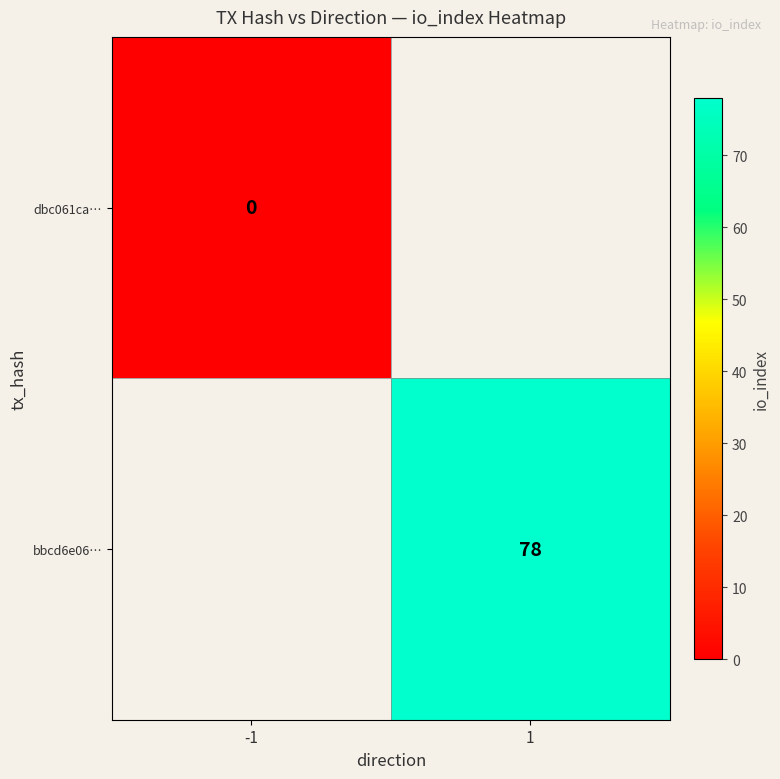

Is the value of bbcd6e06… at 1 greater than the value of dbc061ca… at -1?

Yes